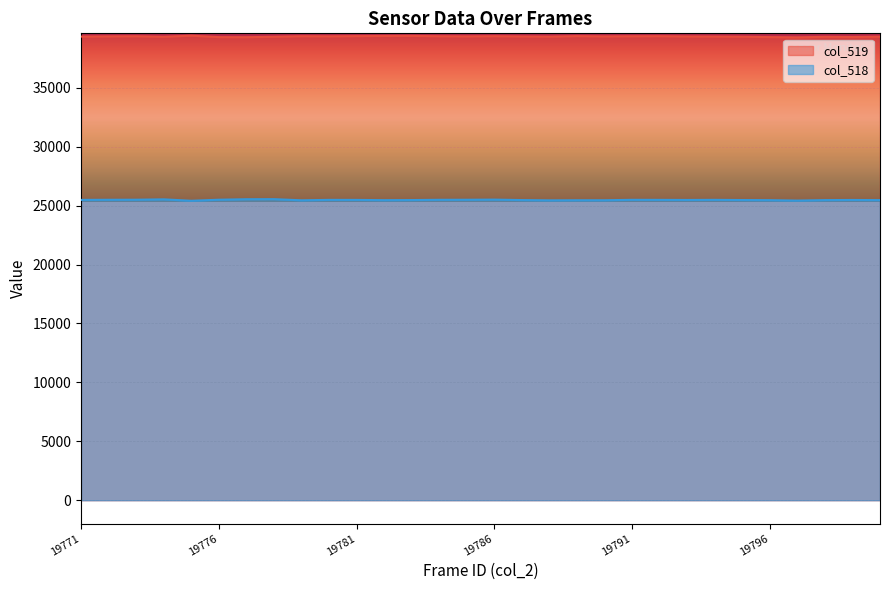

Reading left to right, list all the values displayed in this chart.

col_519: 19771=39349	19772=39367	19773=39379	19774=39334	19775=39430	19776=39306	19777=39299	19778=39335	19779=39382	19780=39370	19781=39390	19782=39403	19783=39409	19784=39379	19785=39366	19786=39384	19787=39361	19788=39345	19789=39391	19790=39364	19791=39377	19792=39384	19793=39359	19794=39352	19795=39339	19796=39307	19797=39285	19798=39331	19799=39314	19800=39343
col_518: 19771=25490	19772=25500	19773=25505	19774=25536	19775=25417	19776=25504	19777=25546	19778=25552	19779=25456	19780=25492	19781=25489	19782=25467	19783=25476	19784=25498	19785=25502	19786=25514	19787=25475	19788=25452	19789=25460	19790=25460	19791=25496	19792=25492	19793=25484	19794=25494	19795=25478	19796=25467	19797=25433	19798=25472	19799=25484	19800=25471